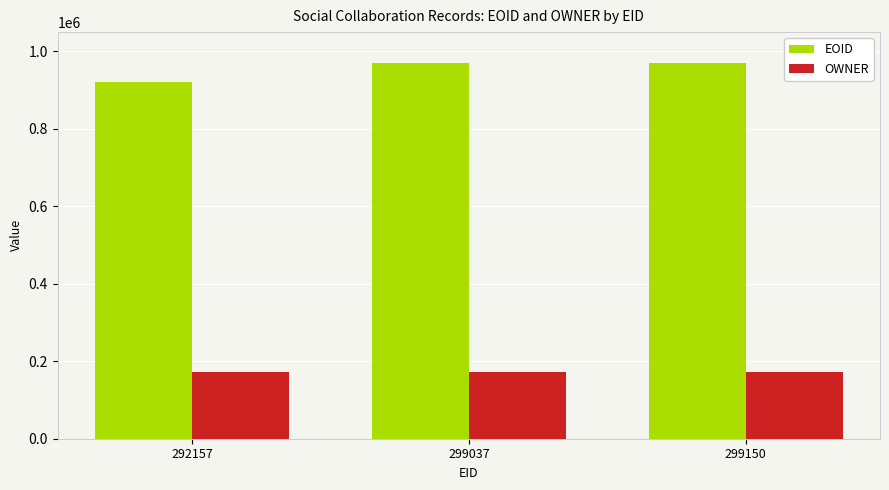

Read the EOID value at 299150, to the nearest 50.

969800